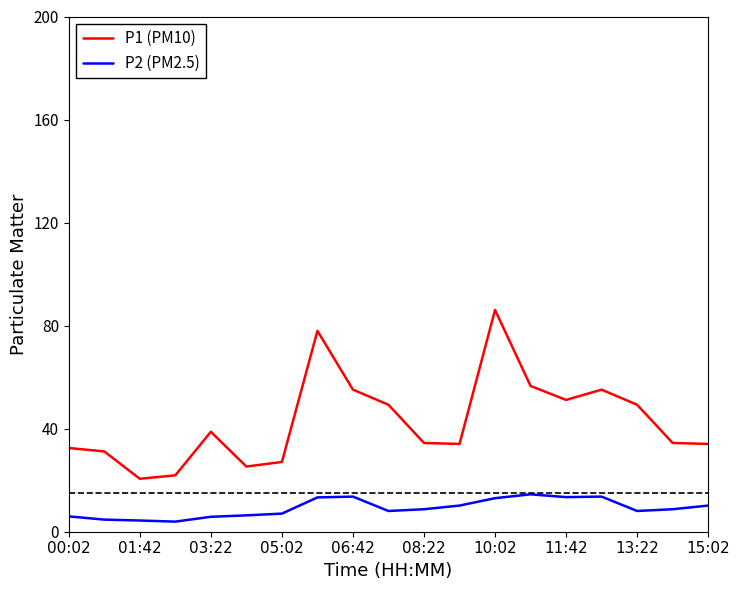

What is the minimum value shown in the chart?

3.9